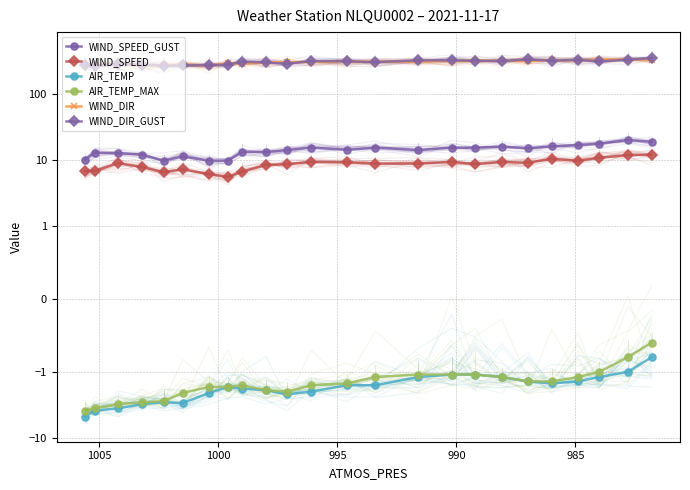

Which series has the widest spread of values?

WIND_DIR_GUST